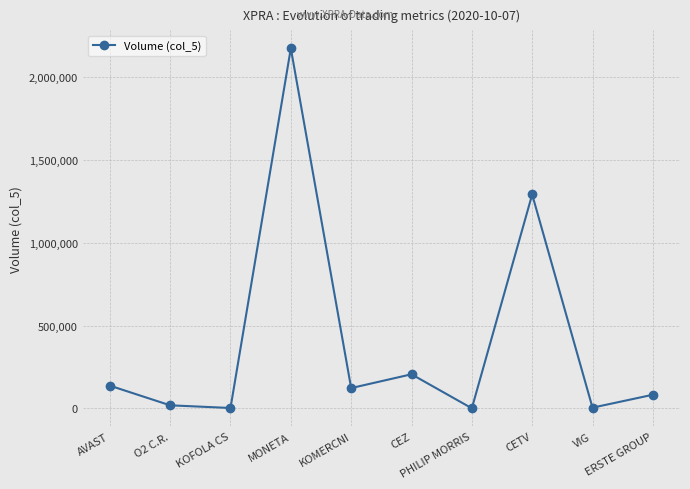

What is the difference between the values at VIG and AVAST?

132850